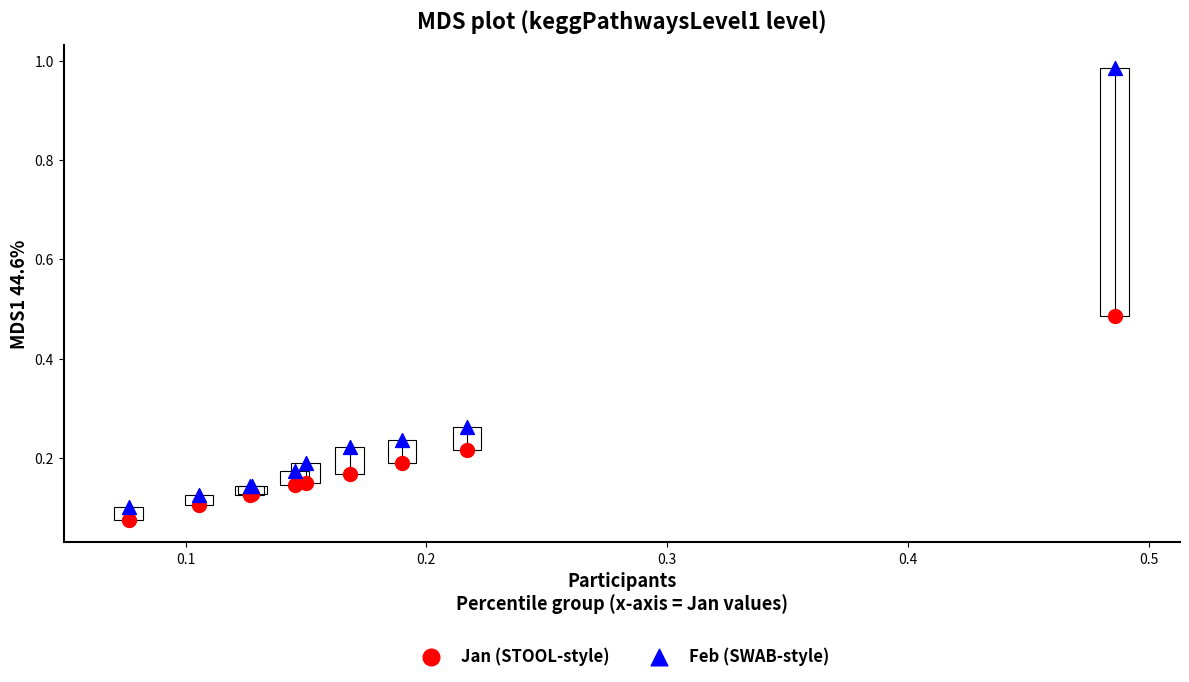

Which series reaches the minimum Y coordinate?

Jan (STOOL-style)